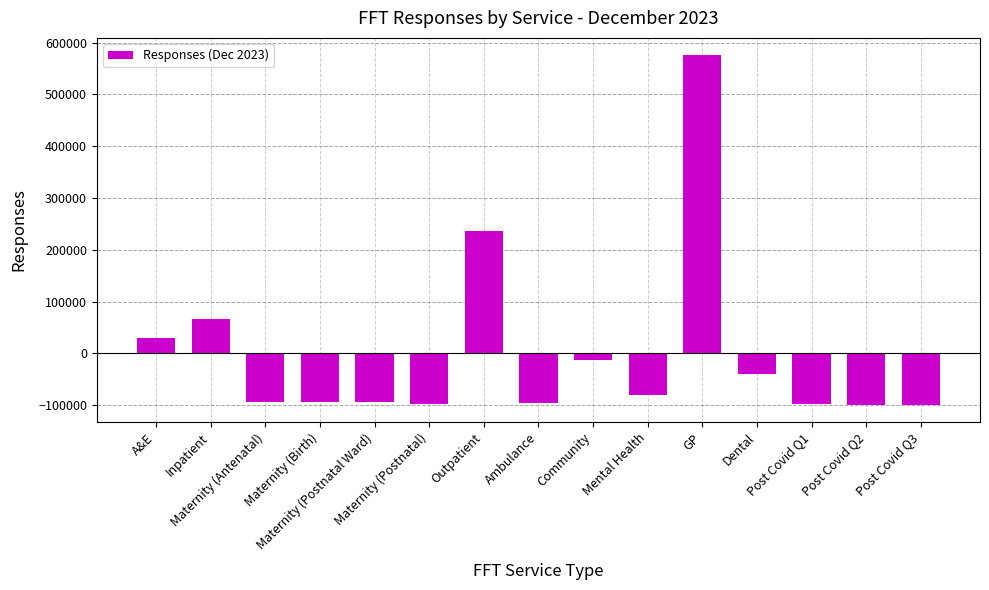

What is the smallest value displayed?

-99198.2